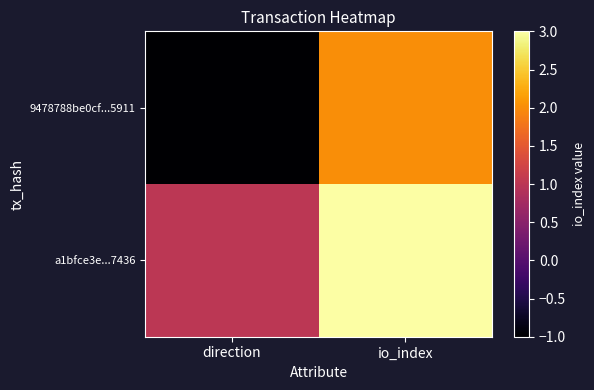

Which series has the largest total across all categories?

a1bfce3e...7436